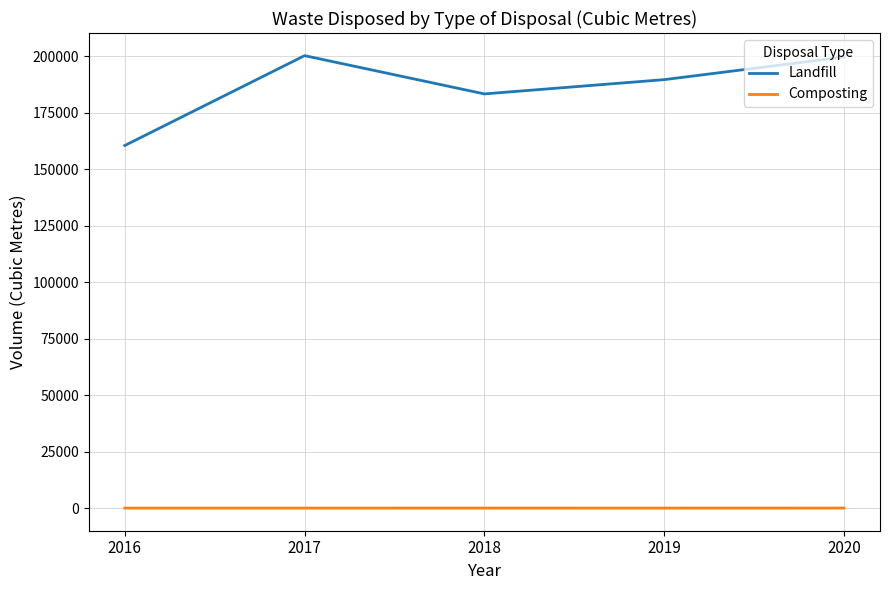

How many lines are shown in the chart?

2